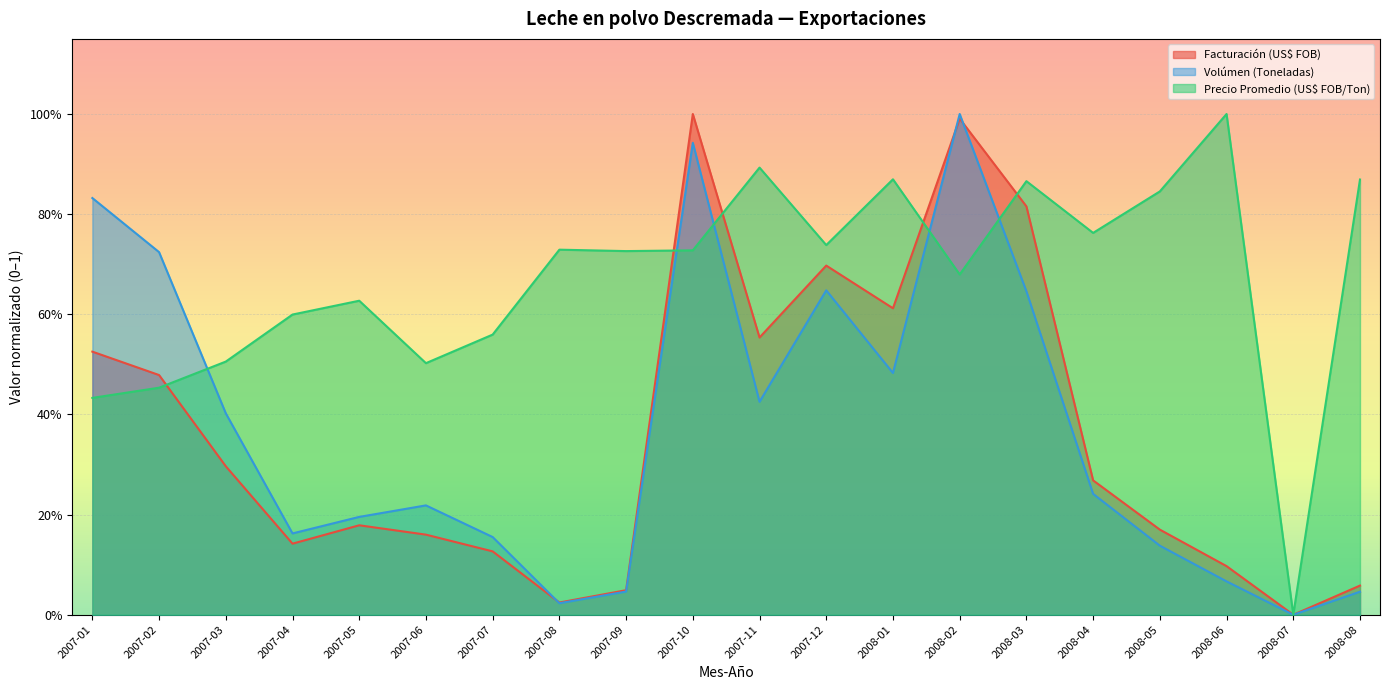

True or false: Precio Promedio (US$ FOB/Ton) and Facturación (US$ FOB) intersect in this chart.

True